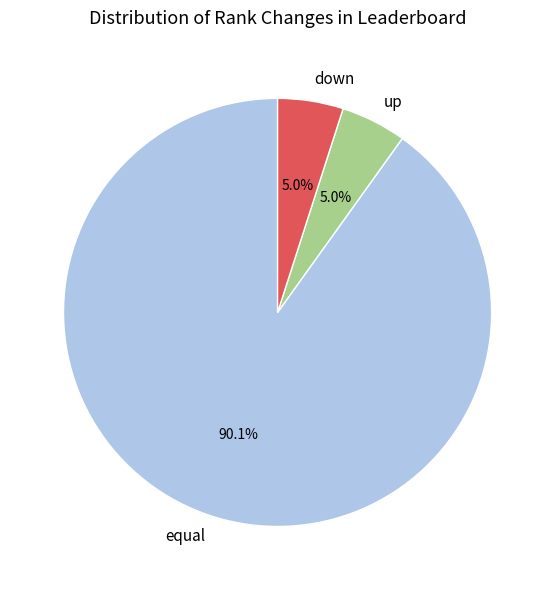

Combined, do equal and up account for over 50%?

Yes